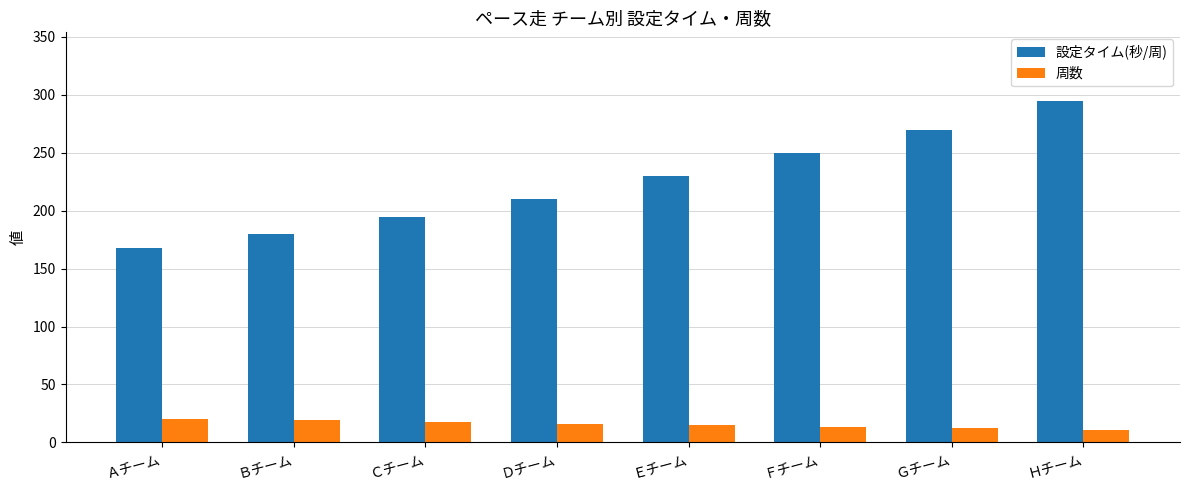

How many bars are there in total?

16